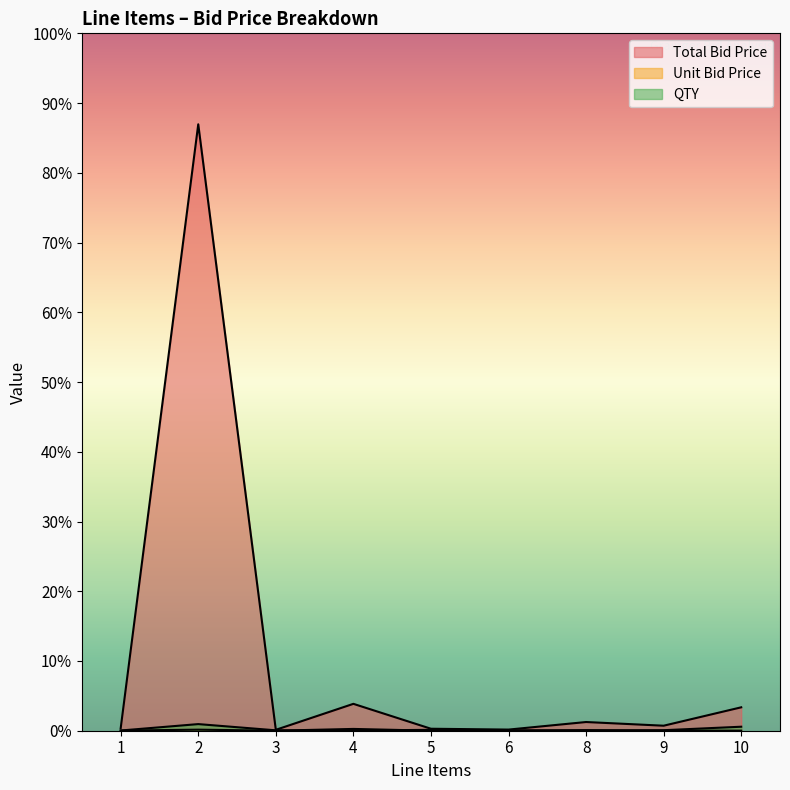

The Total Bid Price series shows 26981.3 at 2. True or false?

False